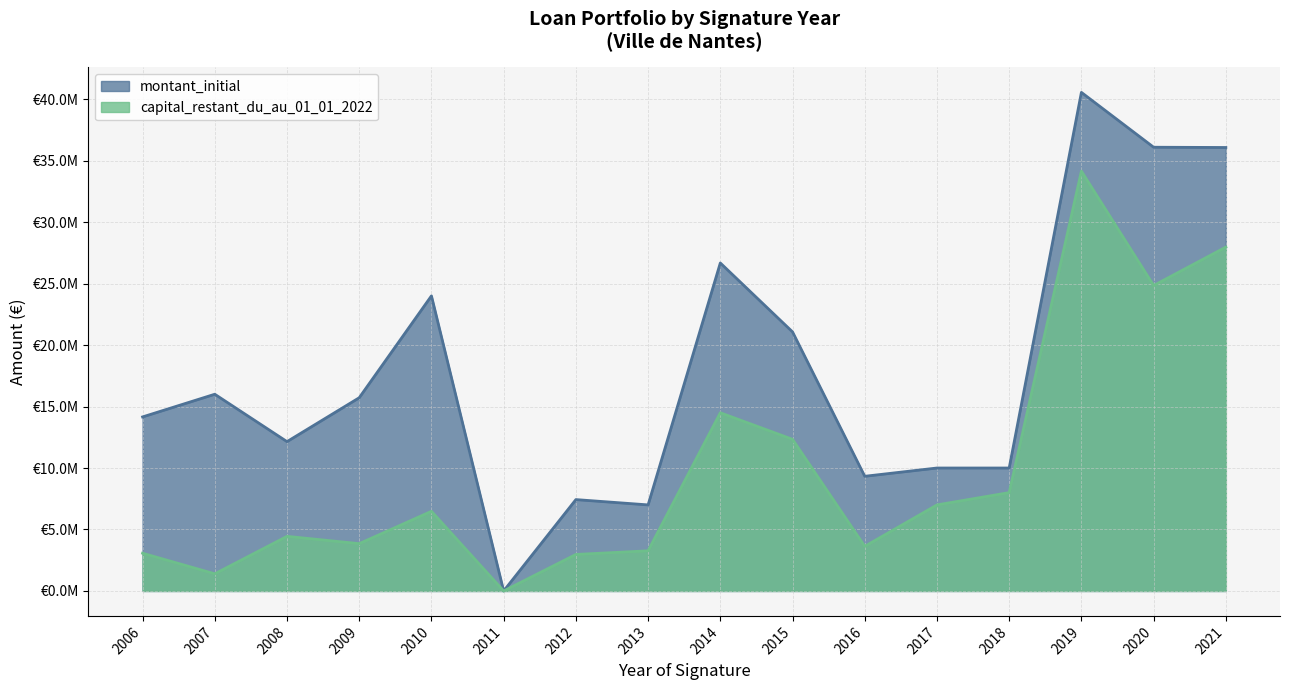

True or false: capital_restant_du_au_01_01_2022 and montant_initial intersect in this chart.

False